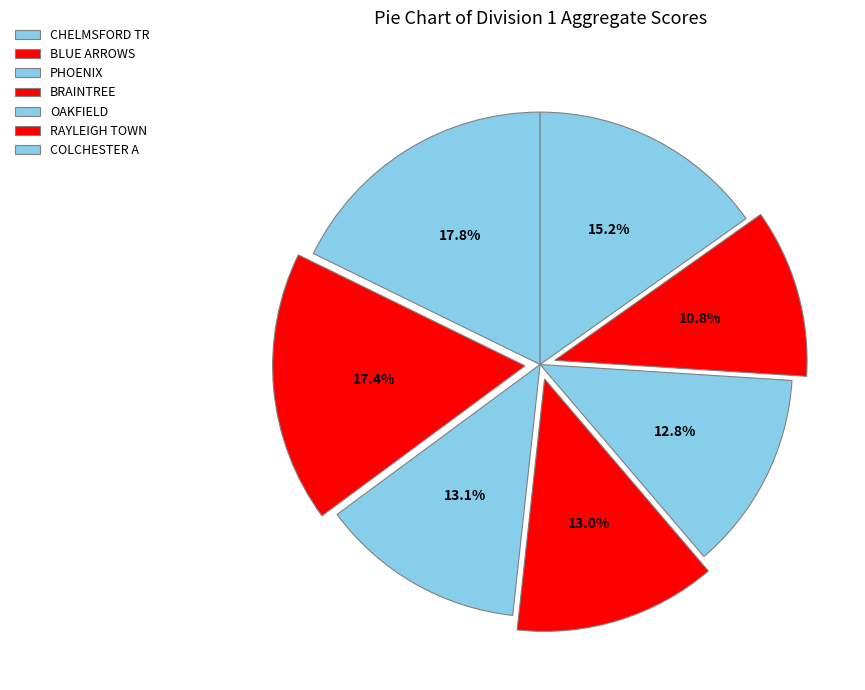

Count the number of slices in the pie.

7